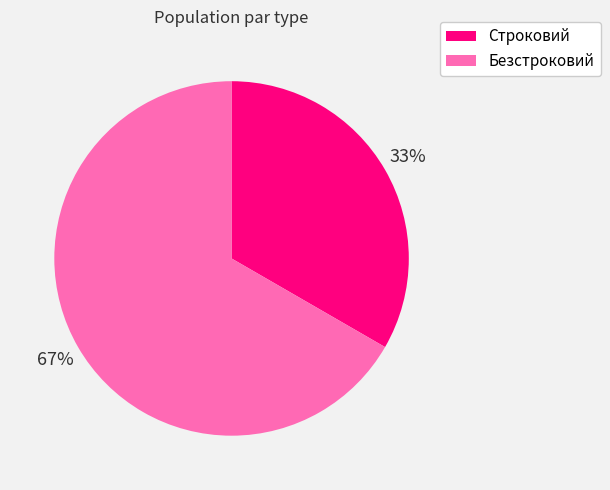

Rank the categories by value from lowest to highest.

Строковий, Безстроковий